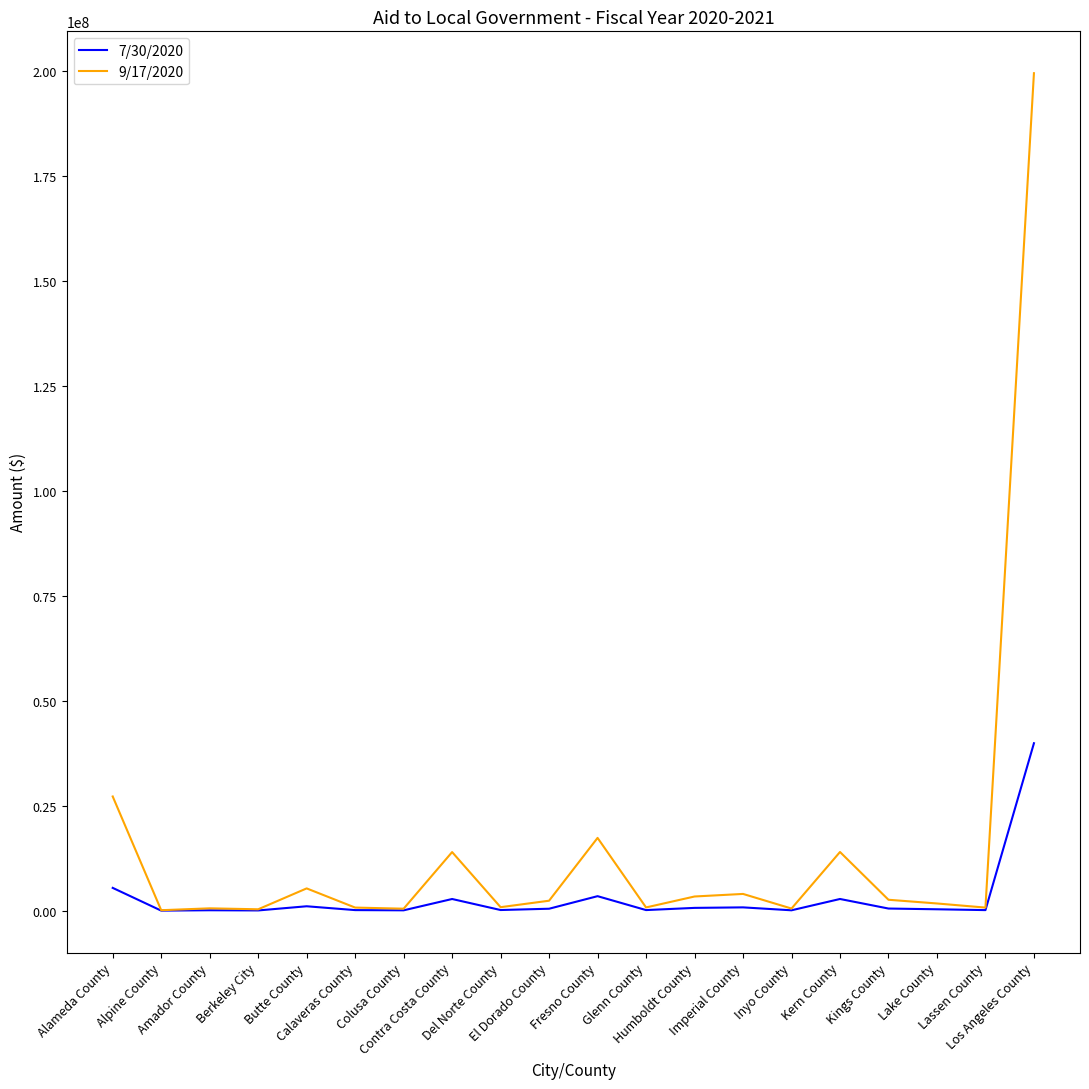

Which series has the largest total across all categories?

9/17/2020